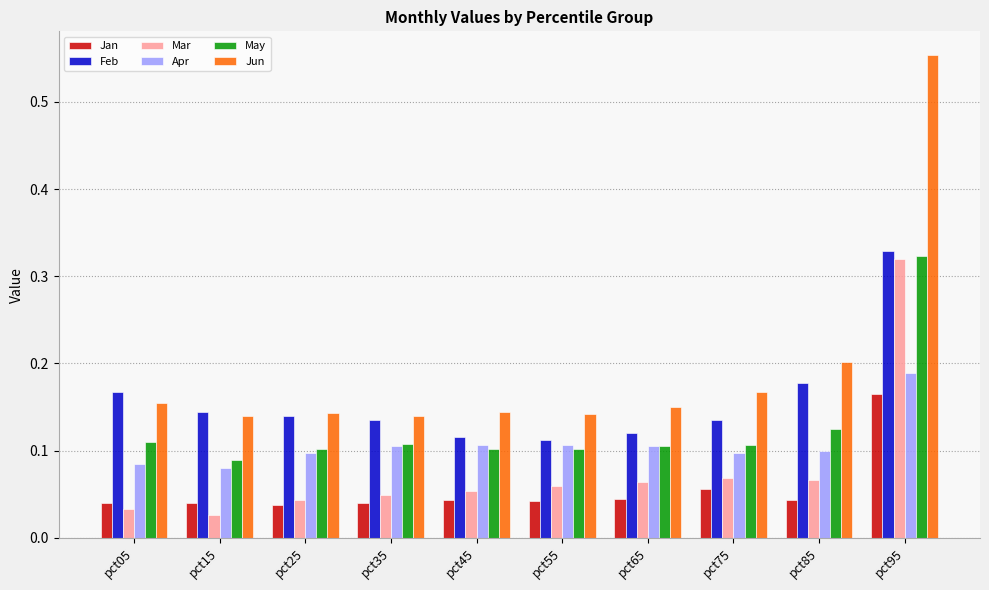

How many data points does each series have?

10